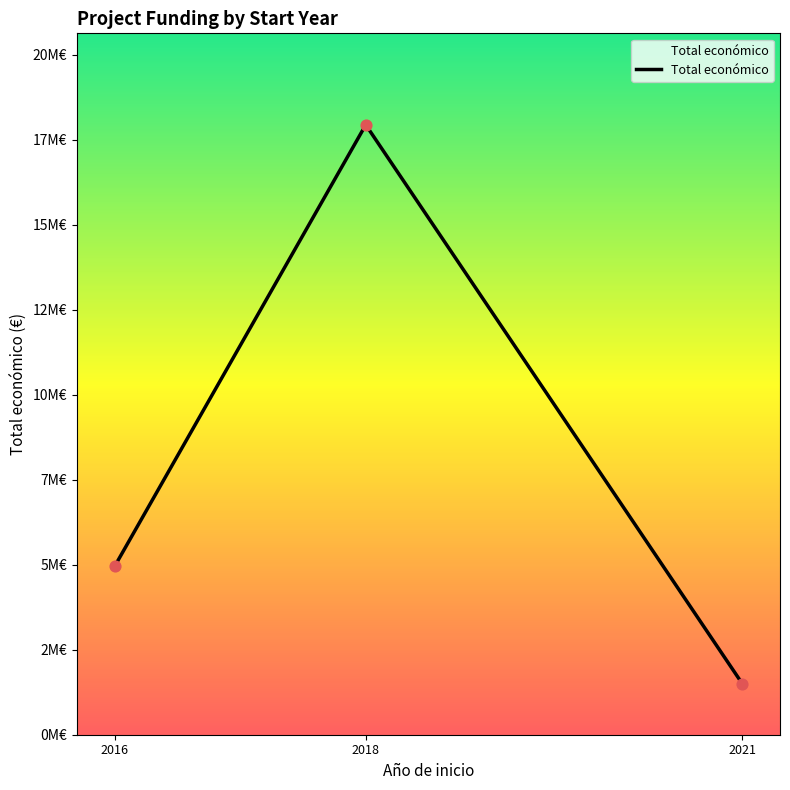

Does the chart have visible grid lines?

No